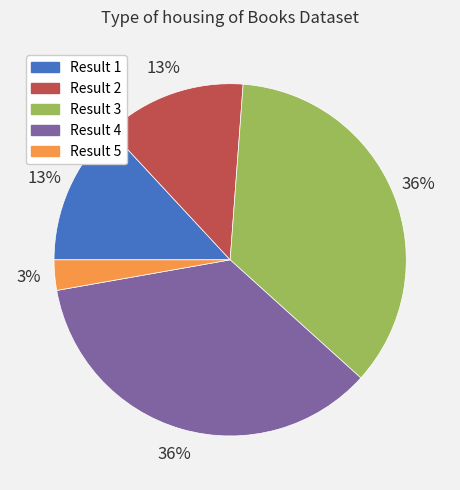

How many segments does this pie chart have?

5